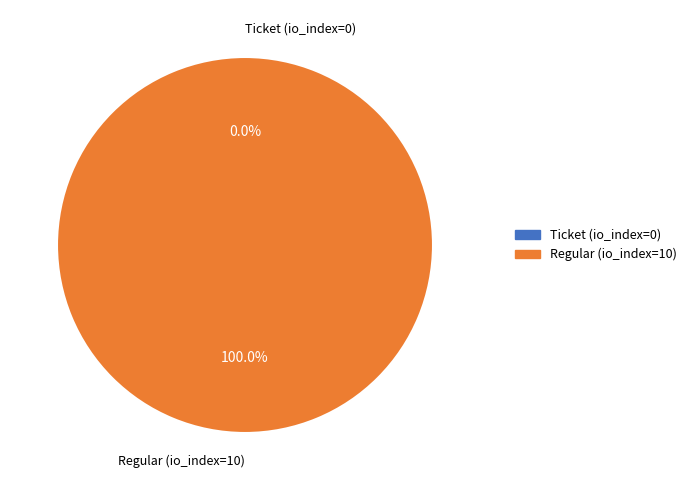

How many slices are in this pie chart?

2